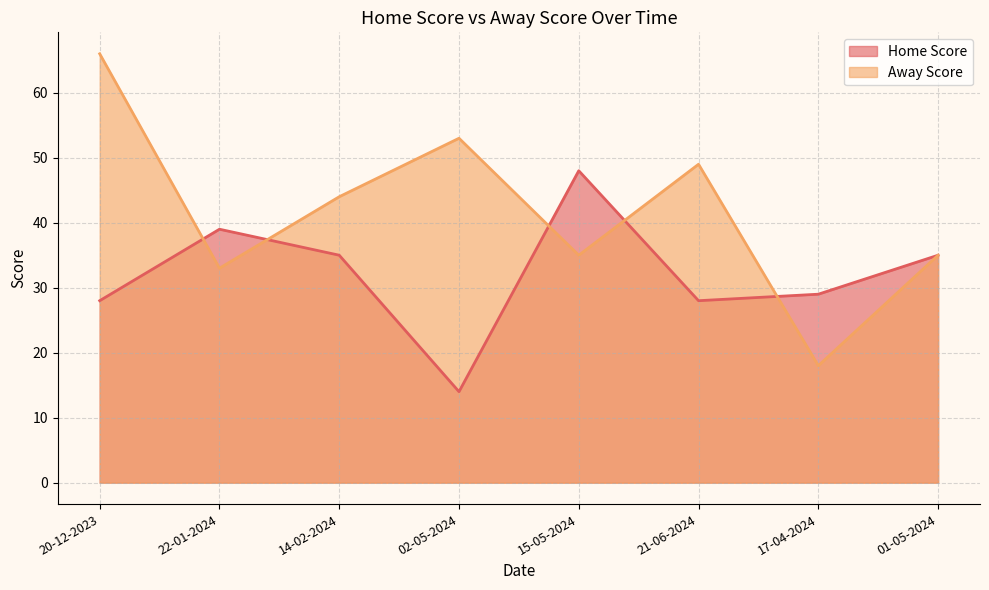

The Away Score series shows 29 at 21-06-2024. True or false?

False